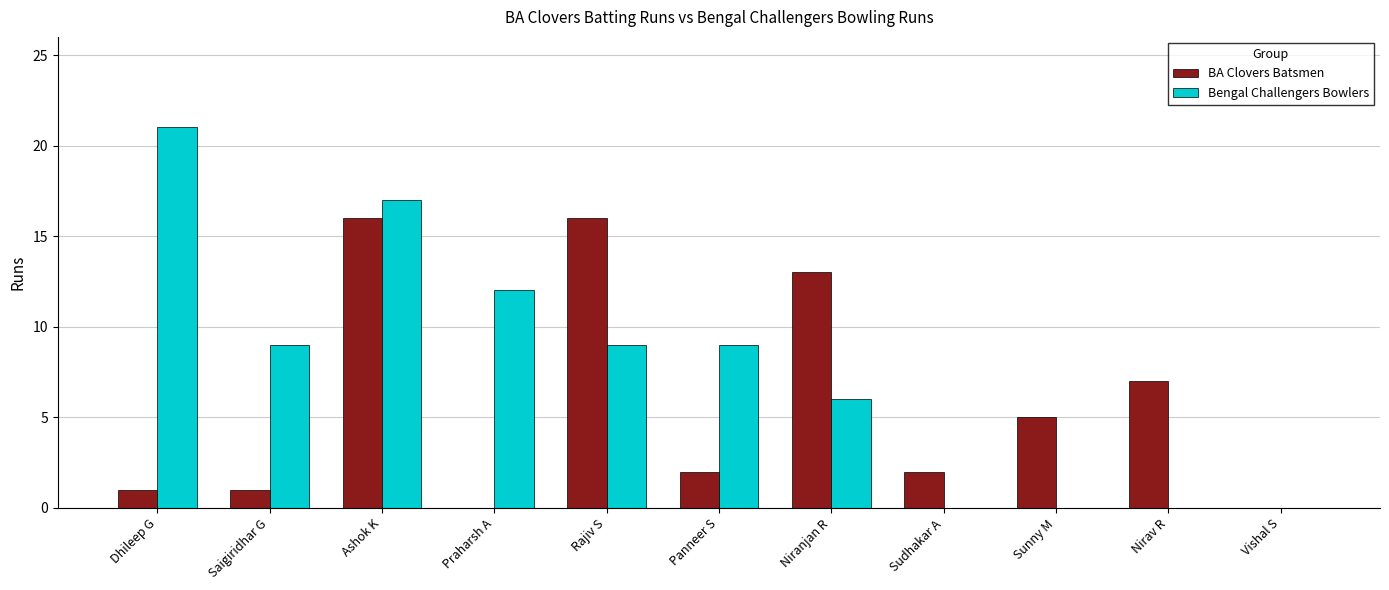

The Bengal Challengers Bowlers series shows 10 at Sunny M. True or false?

False